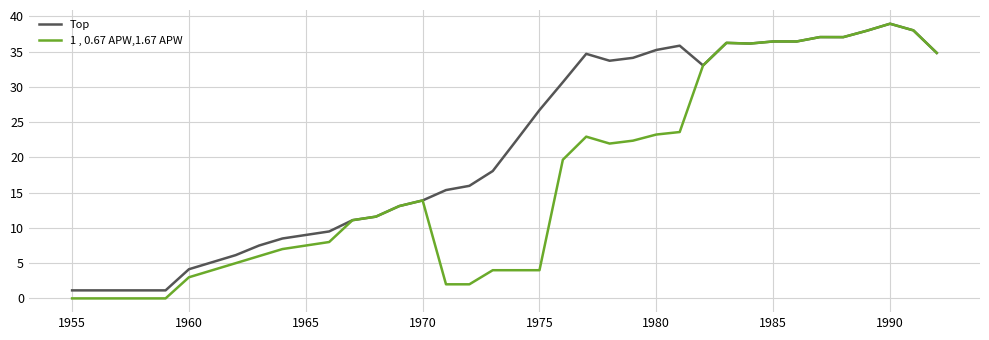

Which series has the largest range (max minus min)?

1 , 0.67 APW,1.67 APW